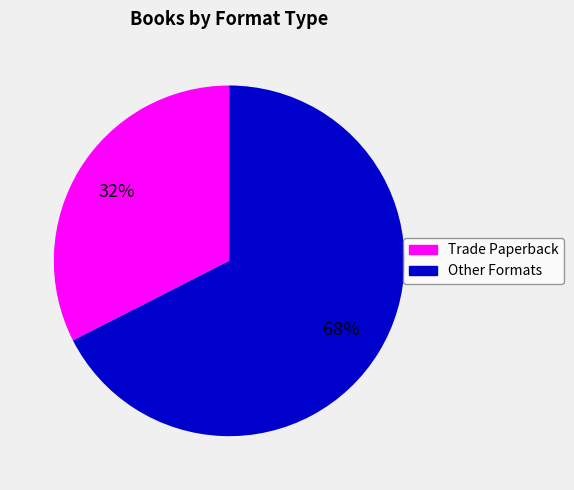

Does any single category account for the majority?

Yes